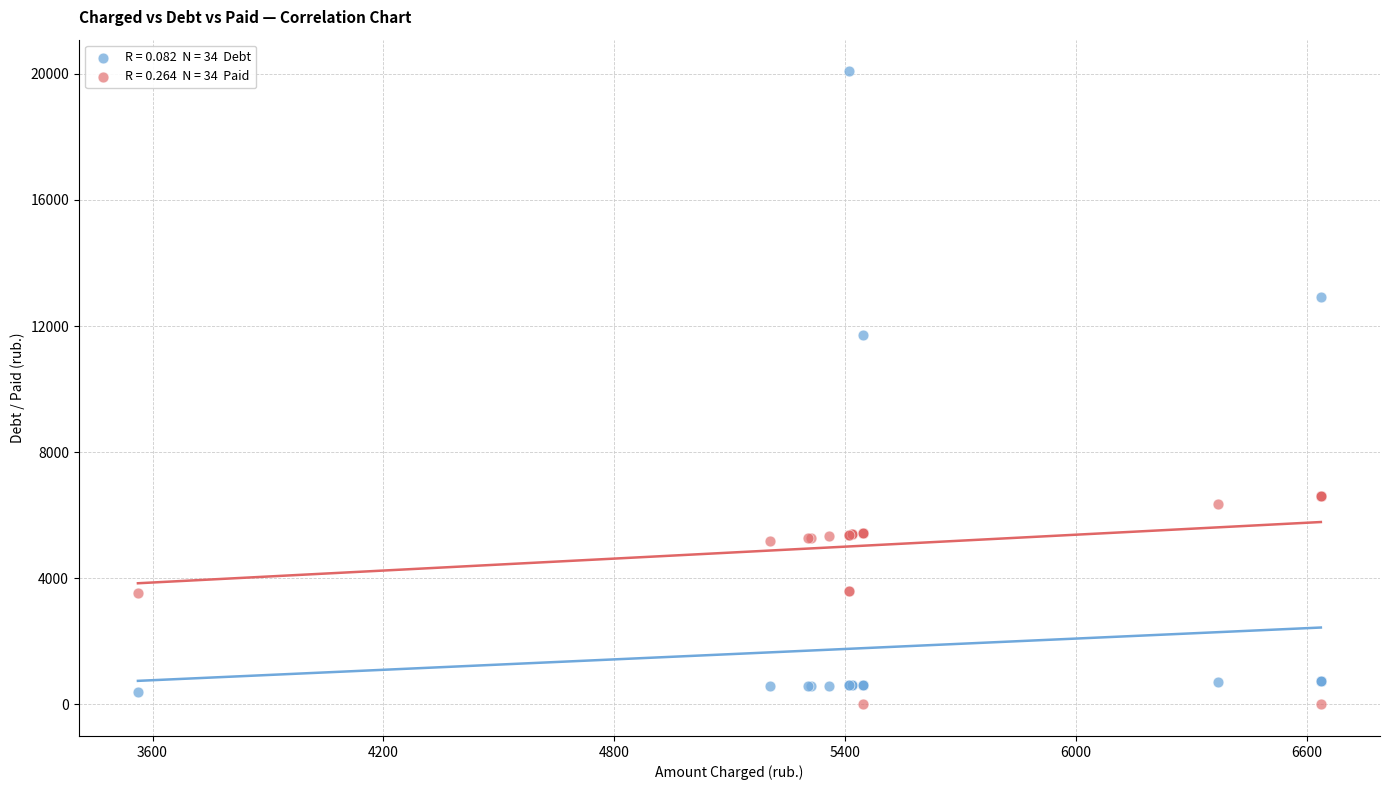

Across all series, what Y value is closest to 10040?

11707.1